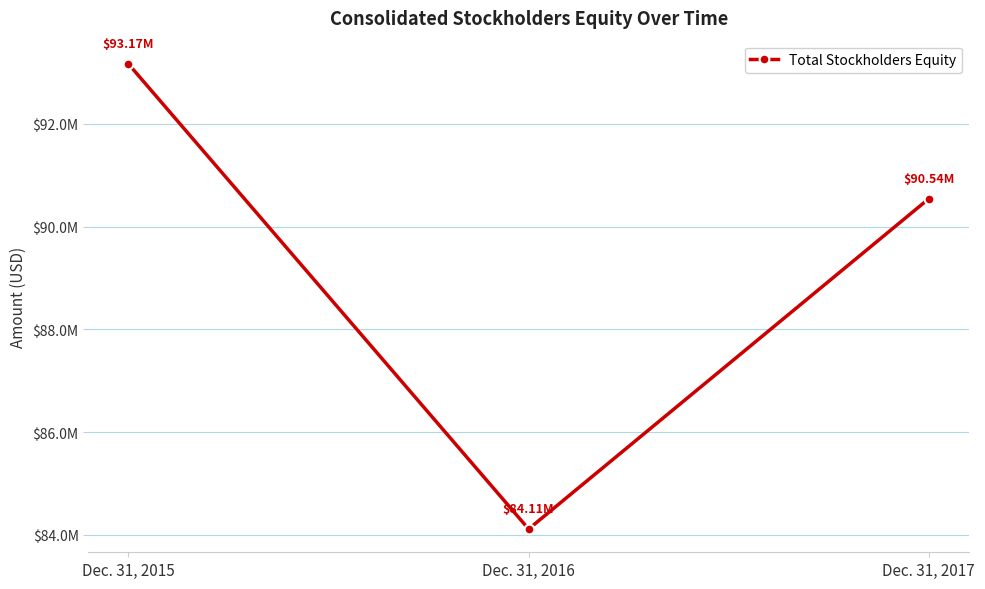

What is the difference between the maximum and minimum values?

9052727